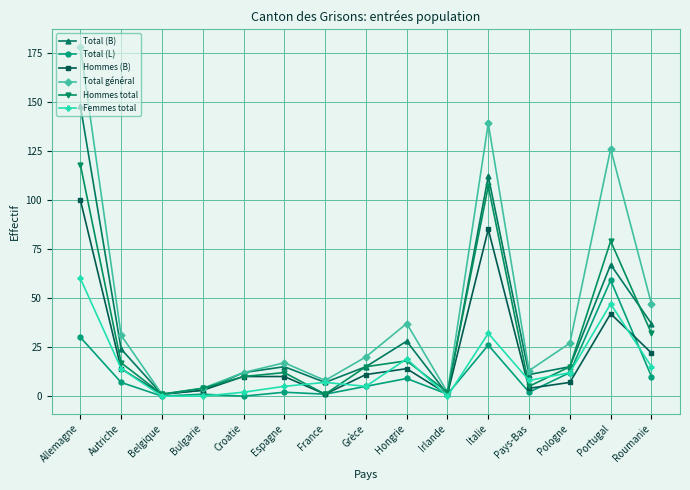

At which label does Total (B) reach its peak?

Allemagne